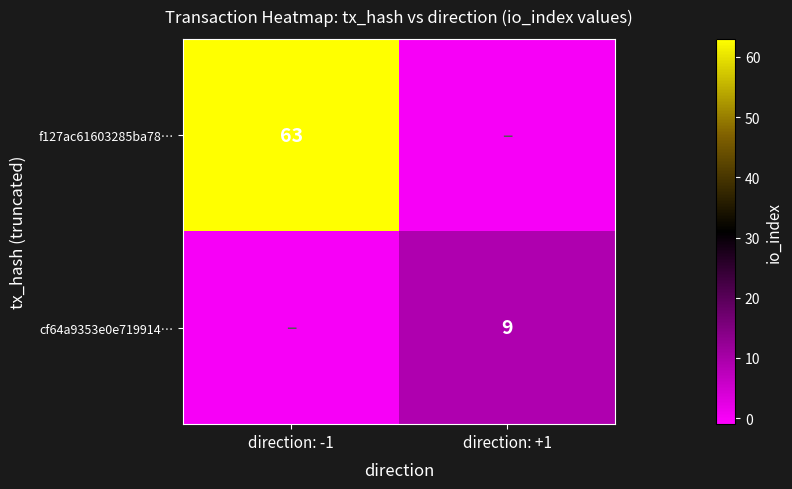

Is the value of cf64a9353e0e719914… at direction: +1 greater than the value of f127ac61603285ba78… at direction: -1?

No